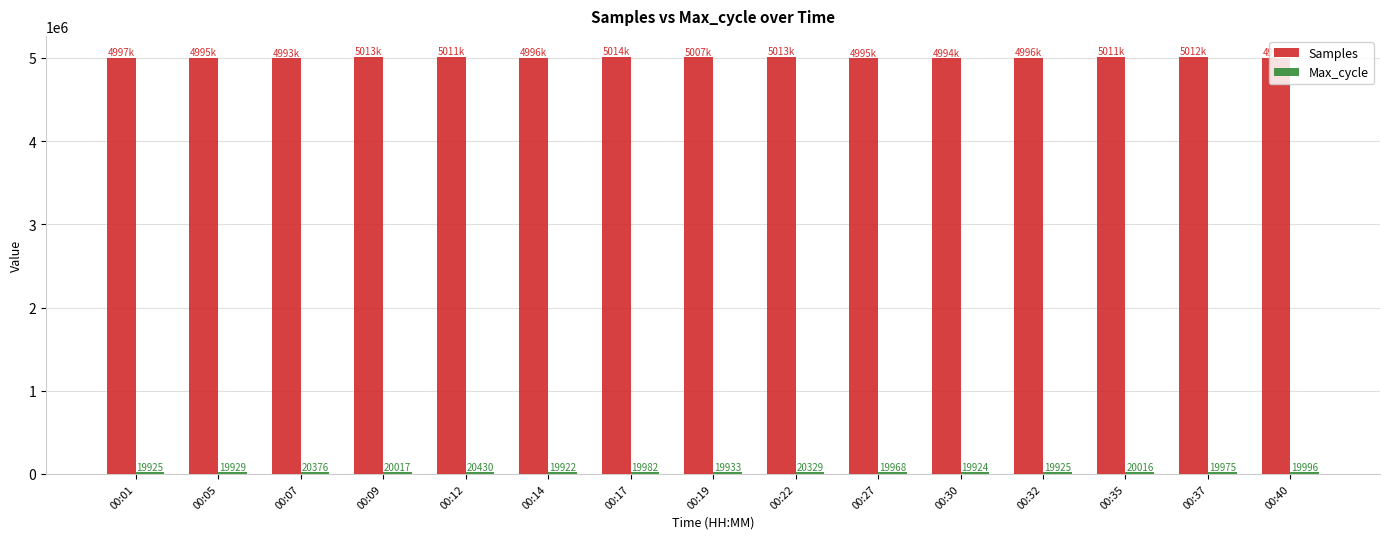

What is the total value across all series at 00:05?

5015139